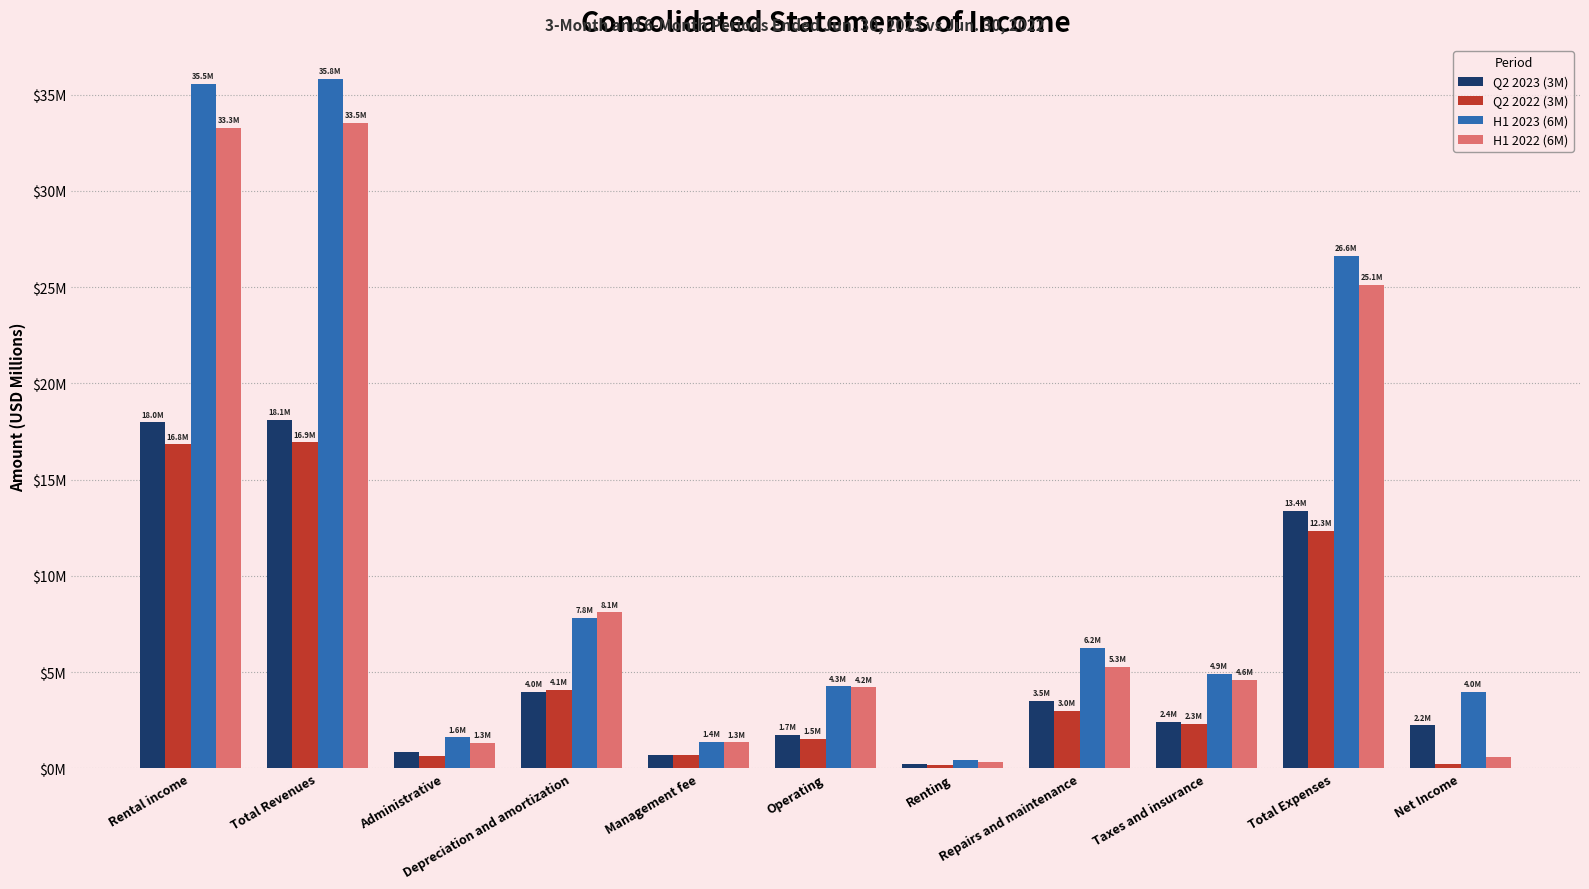

Reading right to left, transcribe all the data shown in this chart.

Q2 2023 (3M): 2.2	13.4	2.4	3.5	0.2	1.7	0.7	4.0	0.9	18.1	18.0
Q2 2022 (3M): 0.2	12.3	2.3	3.0	0.2	1.5	0.7	4.1	0.6	16.9	16.8
H1 2023 (6M): 4.0	26.6	4.9	6.2	0.4	4.3	1.4	7.8	1.6	35.8	35.5
H1 2022 (6M): 0.6	25.1	4.6	5.3	0.3	4.2	1.3	8.1	1.3	33.5	33.3